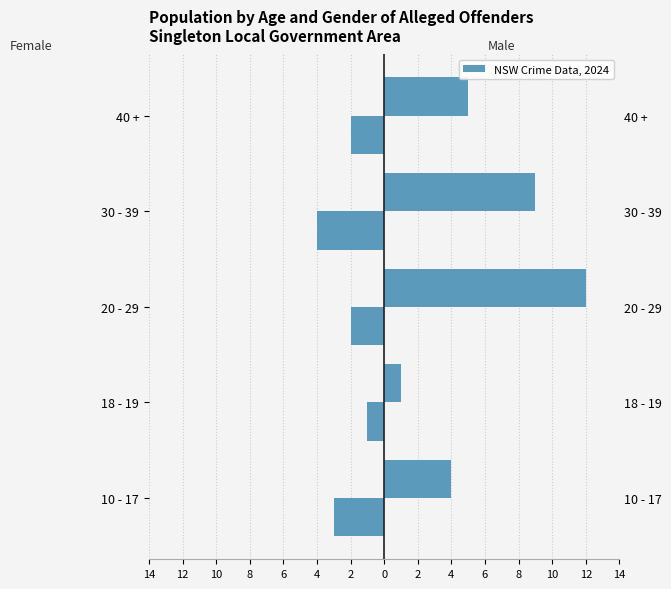

Which series has the largest total across all categories?

Male